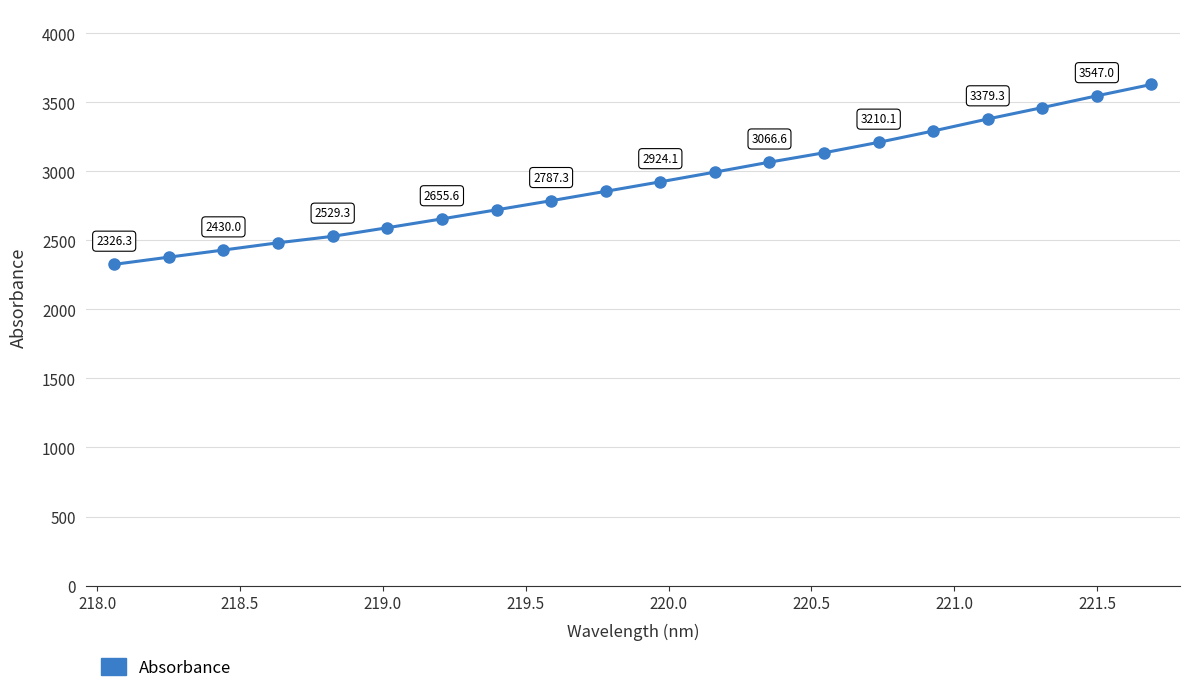

What is the difference between the maximum and minimum values?

1303.1